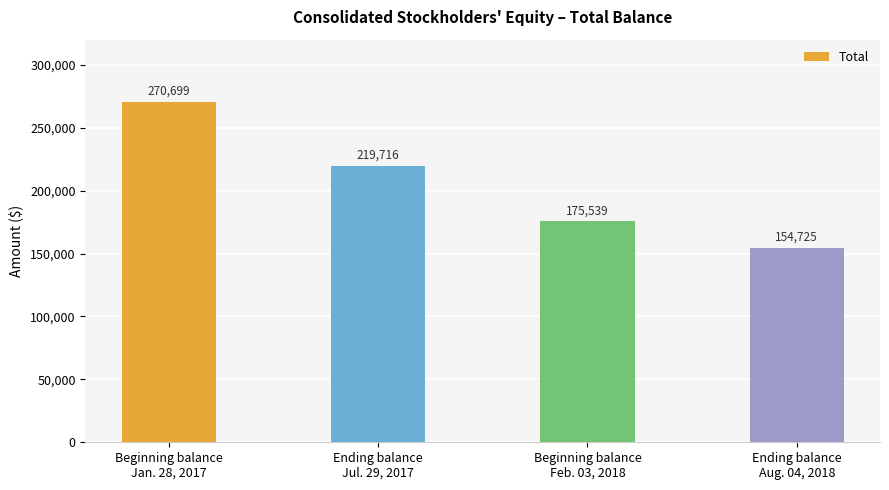

What is the label of the 2nd bar from the left?

Ending balance
Jul. 29, 2017